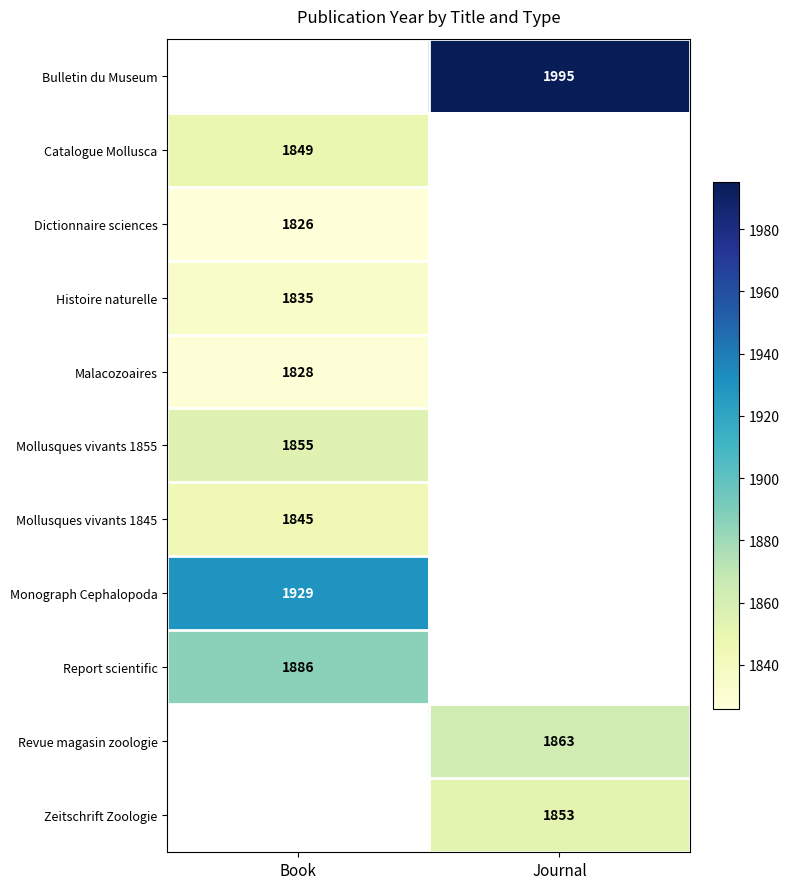

True or false: Revue magasin zoologie has a value of 1863 at Journal.

True